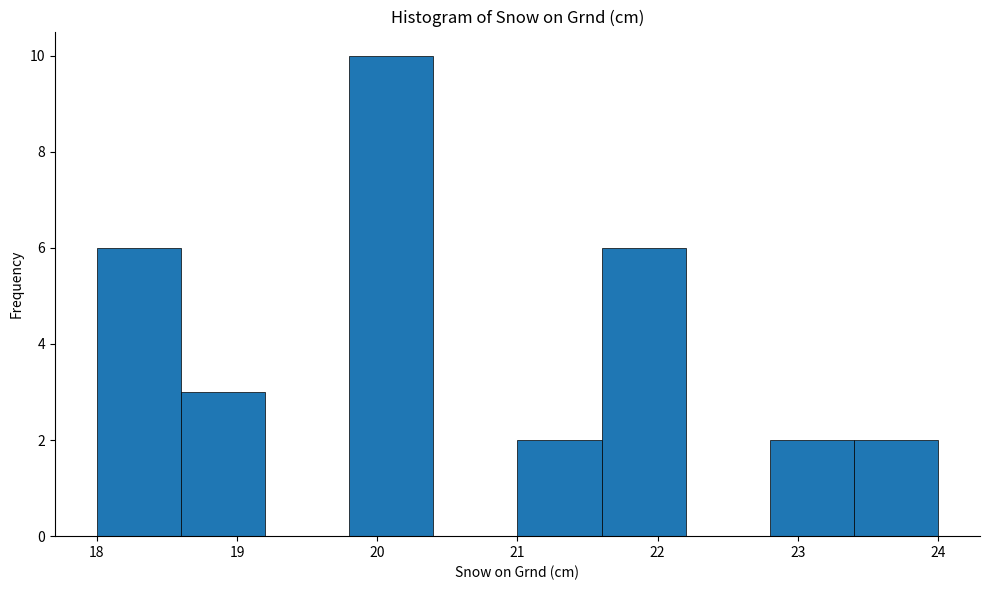

How tall is the bar that spans 18.0 to 18.6 on the x-axis? The values are not printed on the chart, so give them approximately, as read against the axis.

6